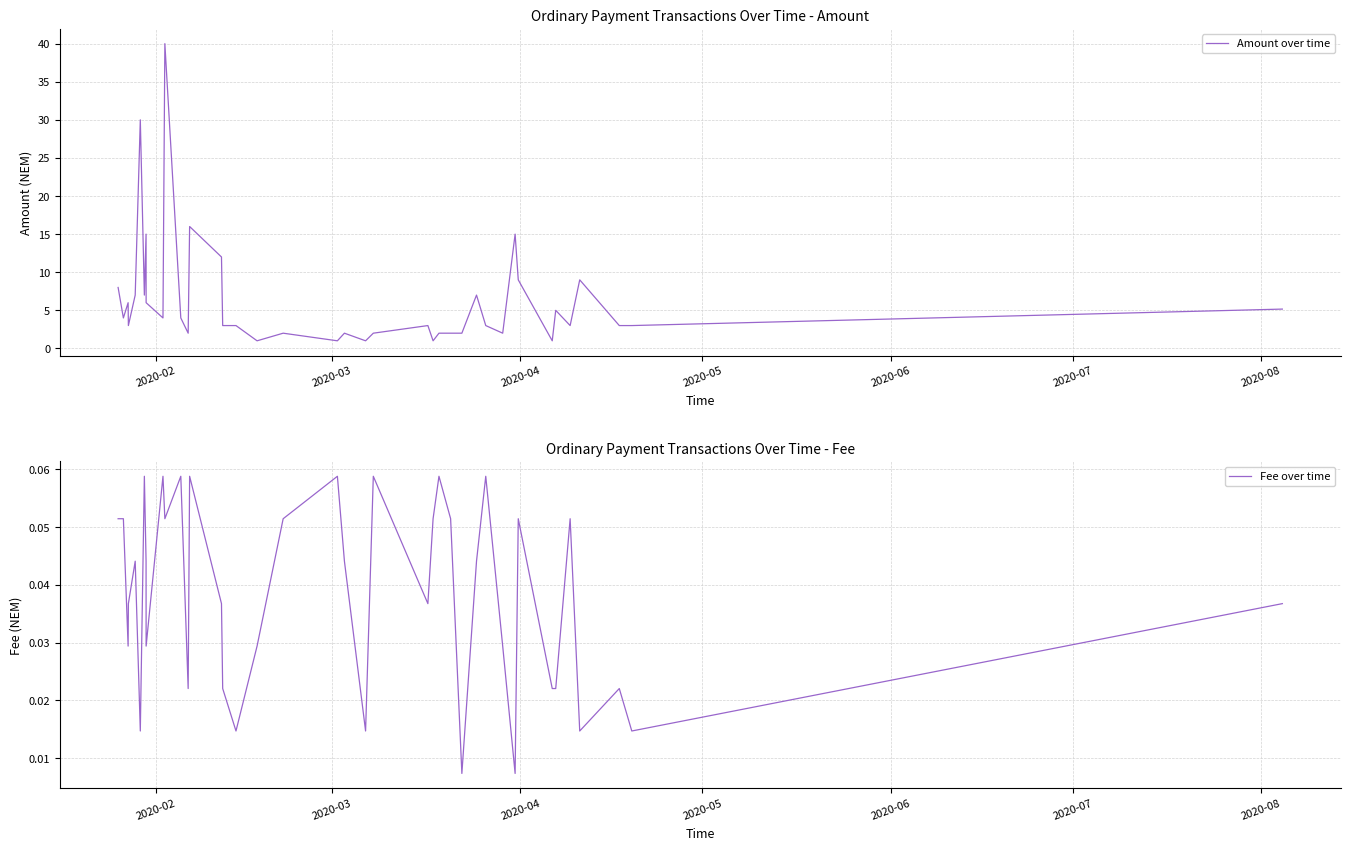

Which series has the largest total across all categories?

Amount over time